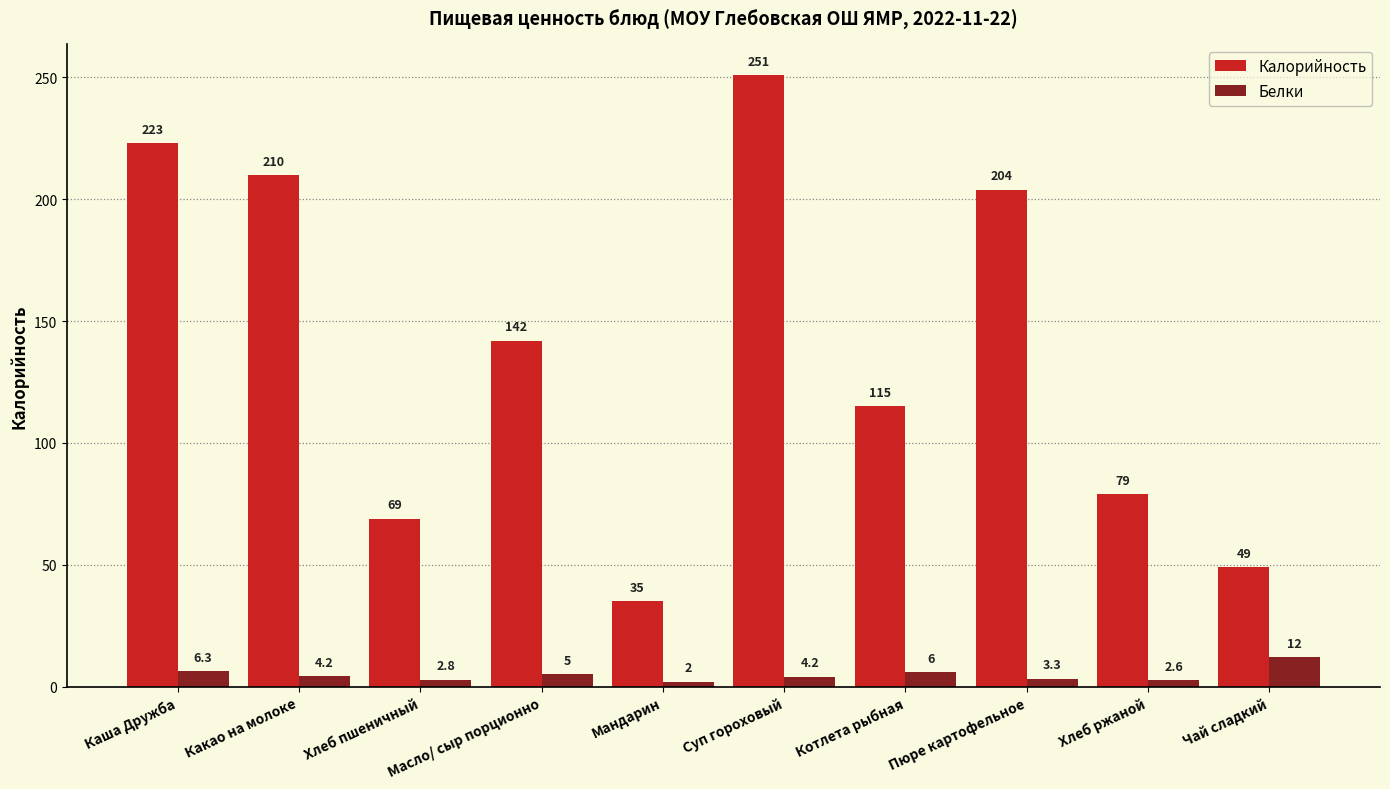

How many values in the Белки series are below 4?

4